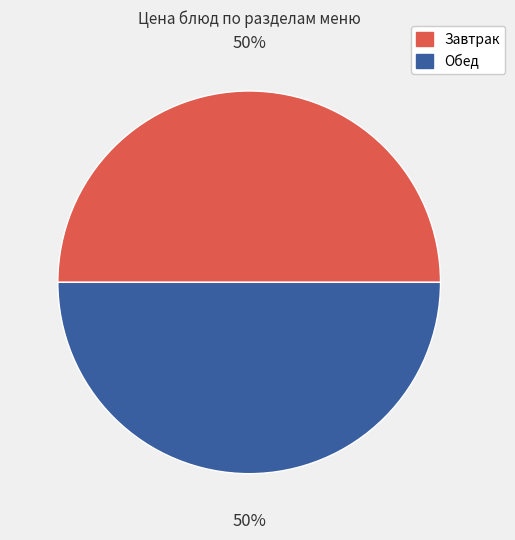

To the nearest percent, what is the combined percentage of Обед and Завтрак?

100%